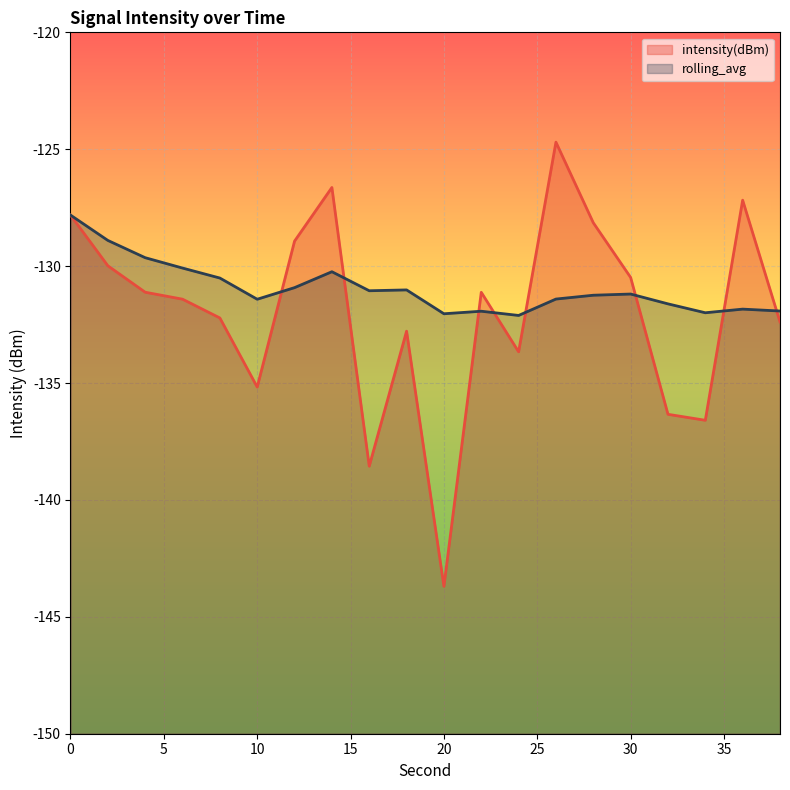

True or false: rolling_avg and intensity(dBm) intersect in this chart.

True